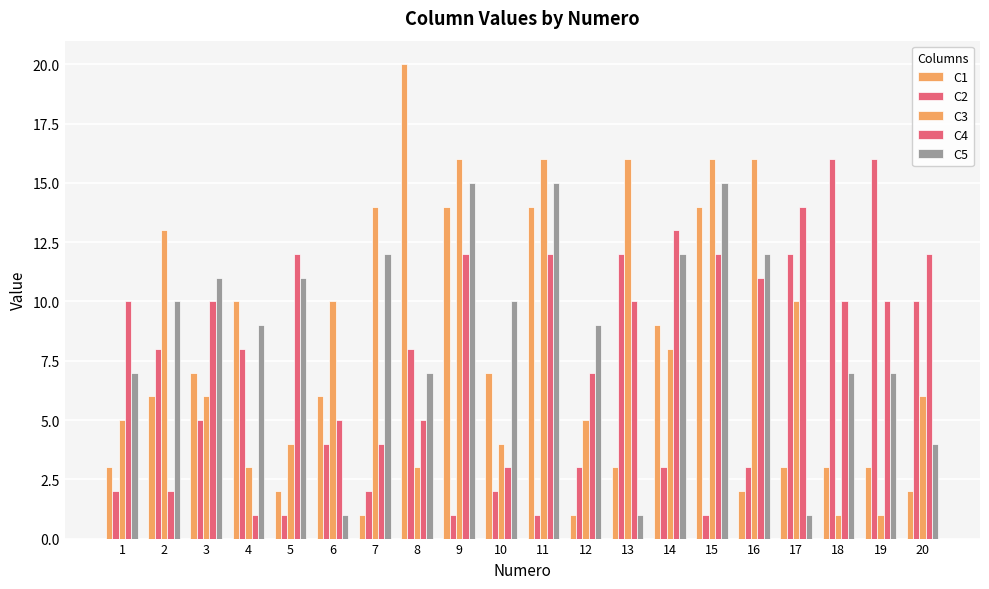

Rank the series at 3 from lowest to highest value.

C2, C3, C1, C4, C5